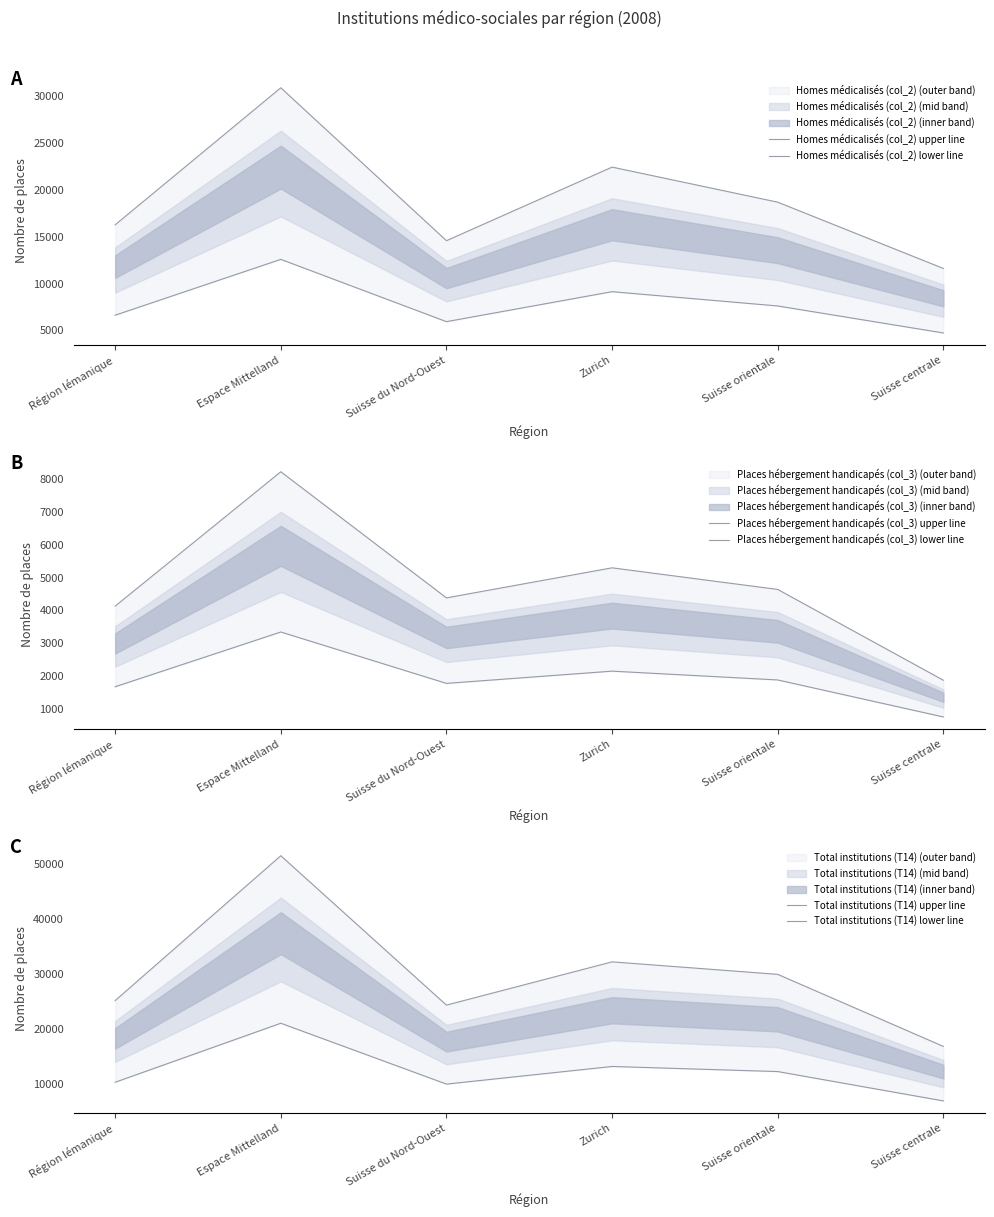

At which label is Homes médicalisés (col_2) lower line closest to 8660?

Zurich